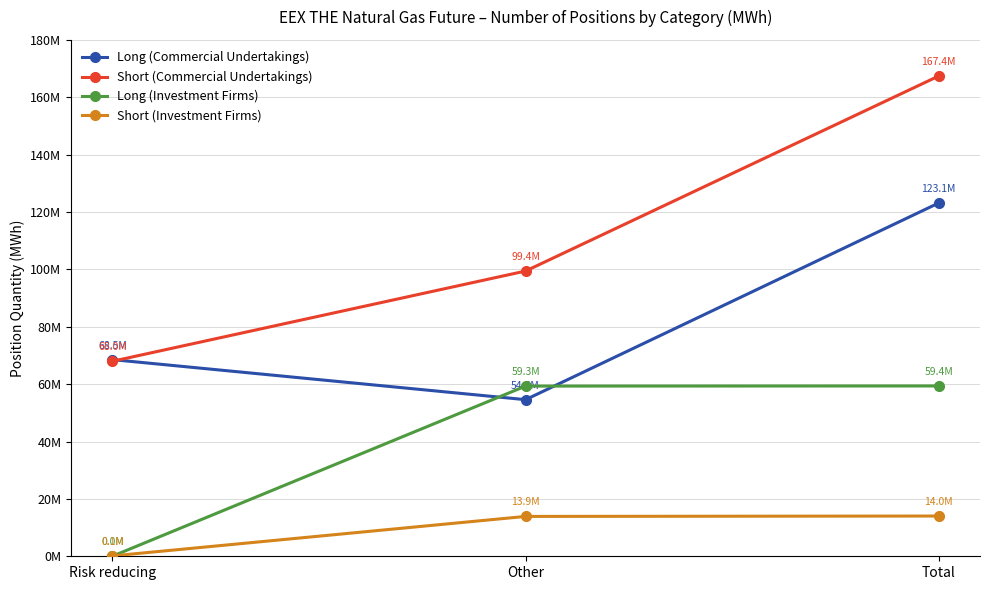

Which series changed the most between Risk reducing and Total?

Short (Commercial Undertakings)